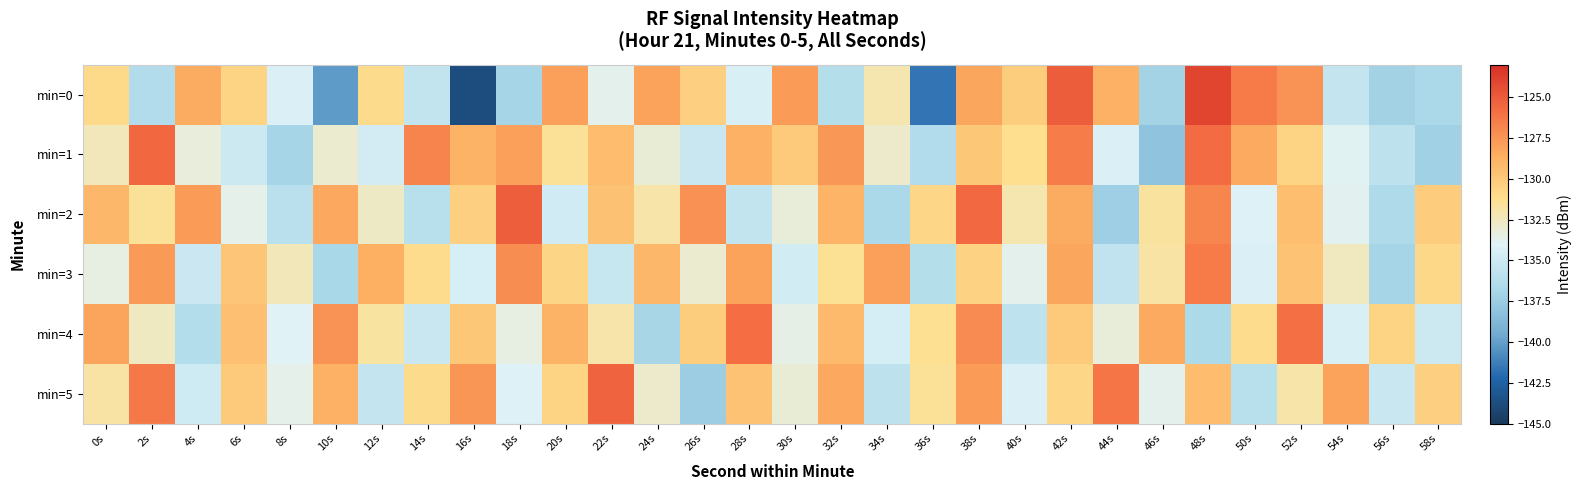

Rank the series at 18s from lowest to highest value.

min=0, min=5, min=4, min=1, min=3, min=2